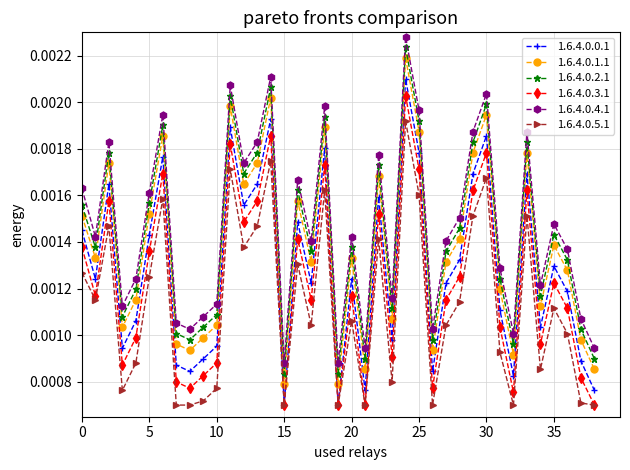

What is the sum of all 1.6.4.0.2.1 values?

0.1